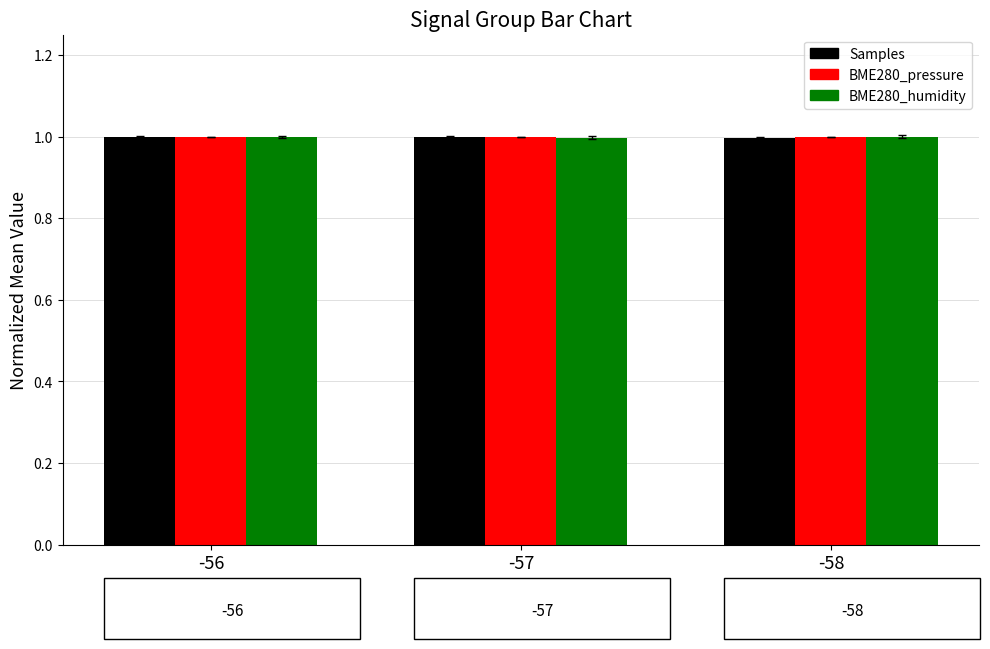

Reading left to right, list all the values displayed in this chart.

Samples: -56=1.0	-57=1.0	-58=1.0
BME280_pressure: -56=1.0	-57=1.0	-58=1.0
BME280_humidity: -56=1.0	-57=1.0	-58=1.0